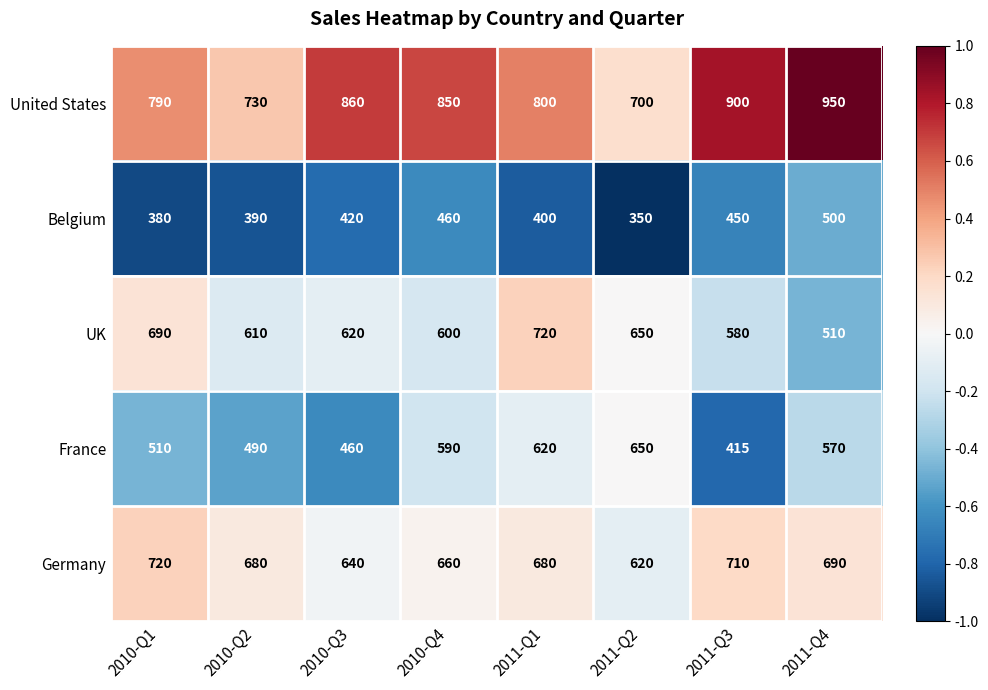

What is the difference between the maximum and minimum values in the France series?

235